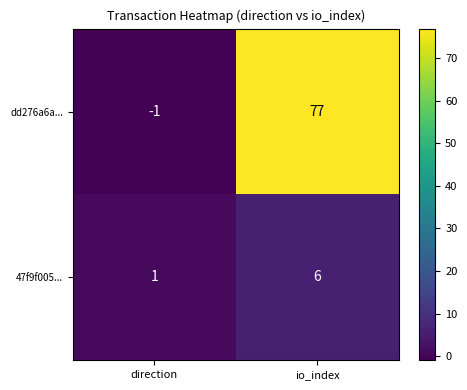

Which series changed the most between direction and io_index?

dd276a6a...